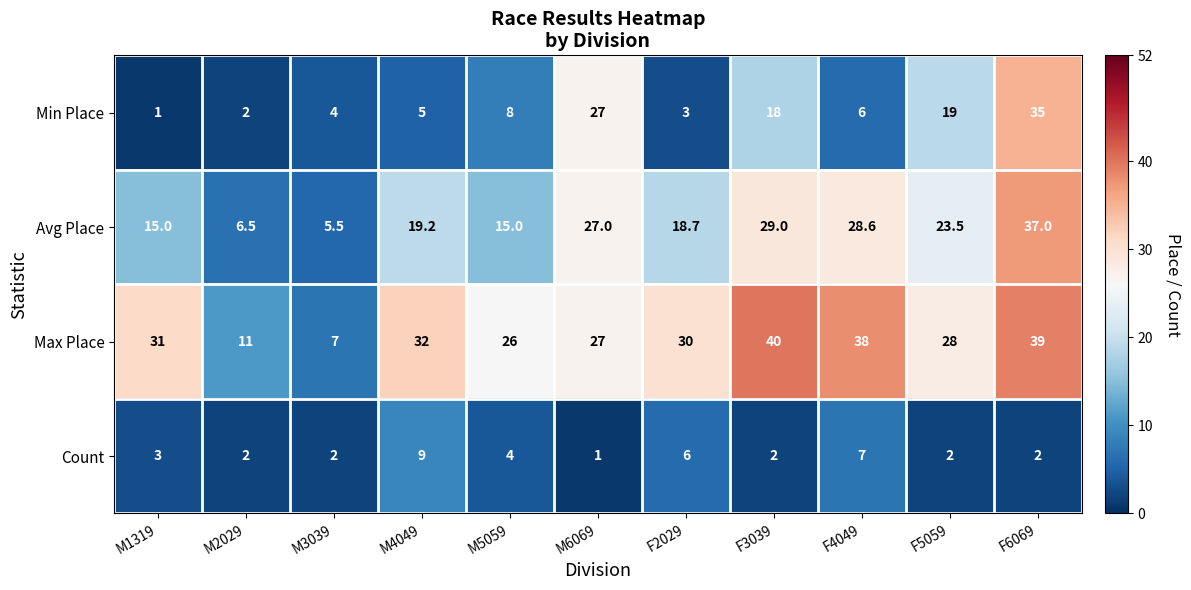

What is the average value of the Avg Place series?

20.5